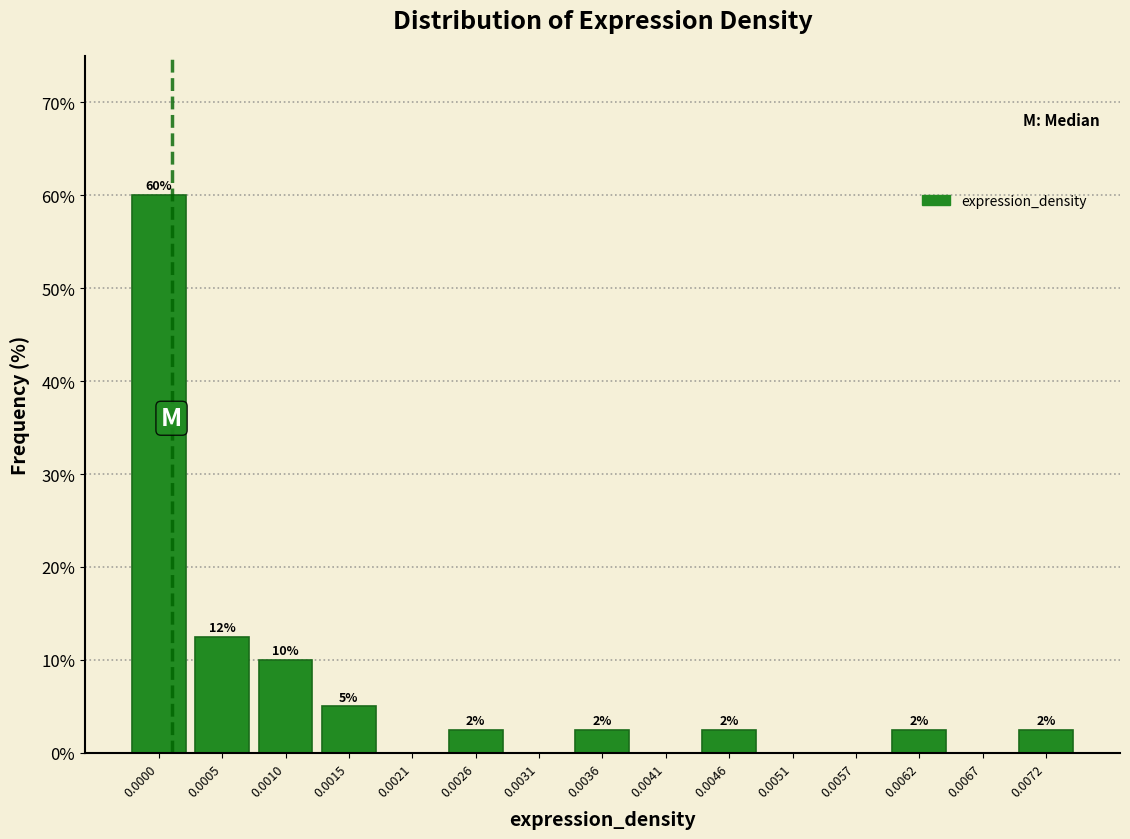

Are the bars horizontal?

No